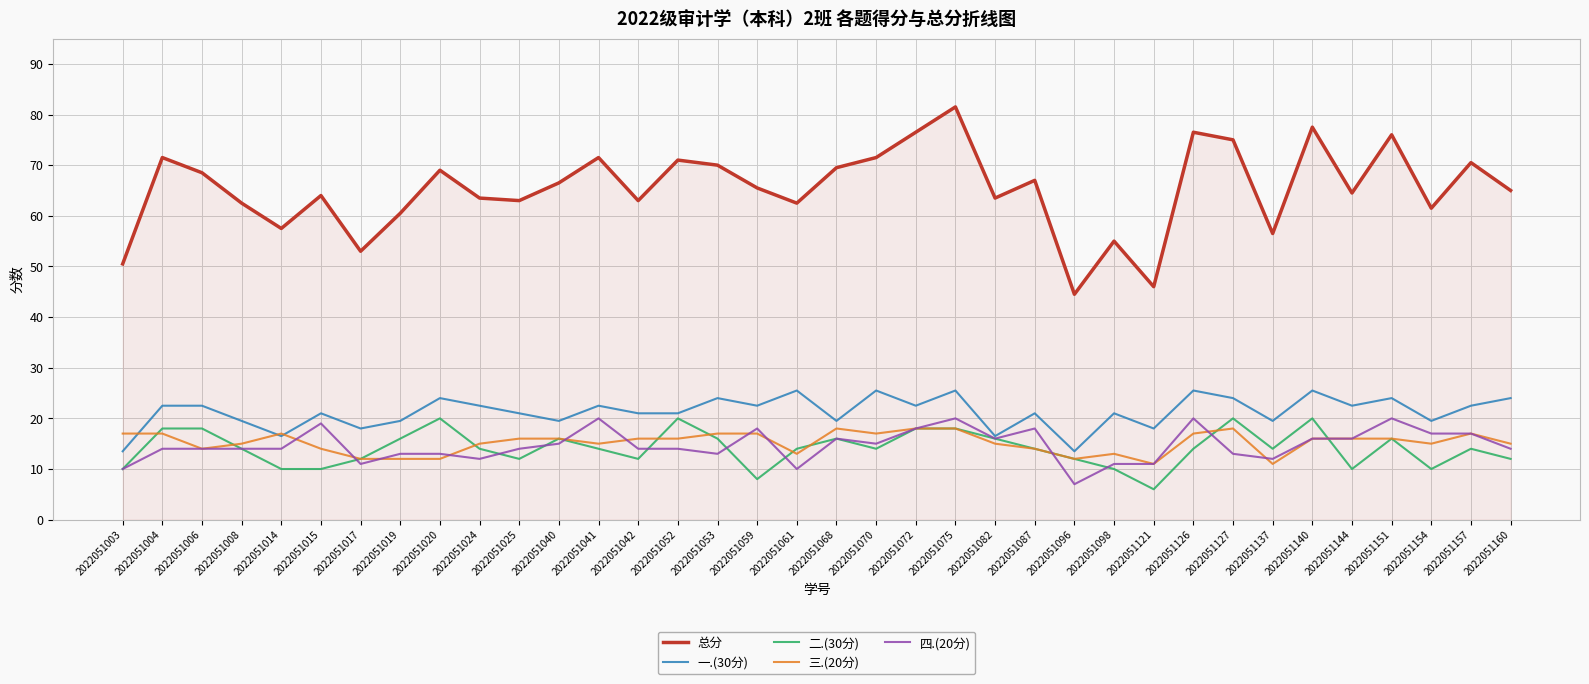

The value of 总分 at 2022051126 is 76.5. True or false?

True